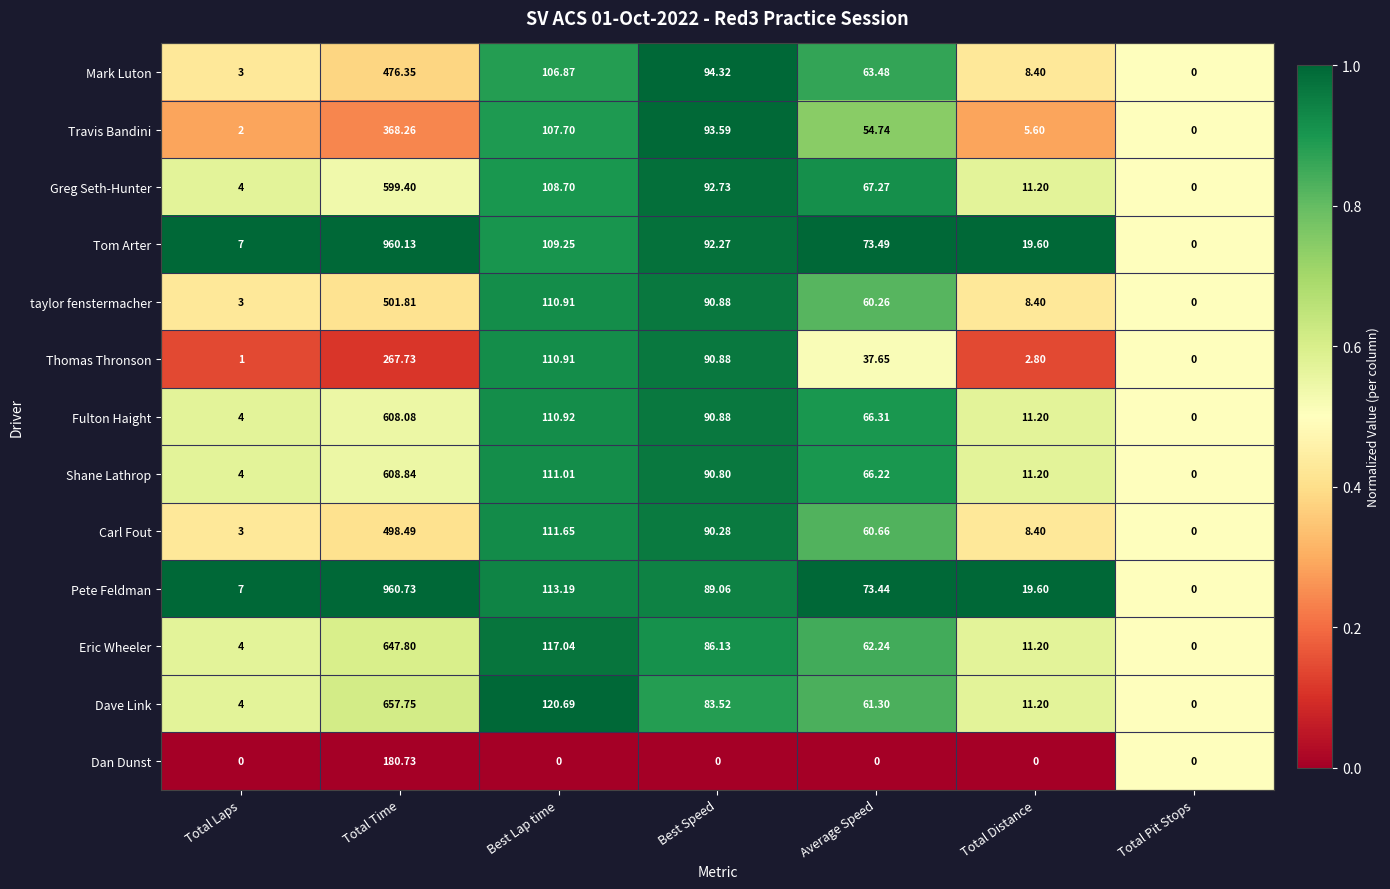

At which category is the sum across all series the highest?

Total Time